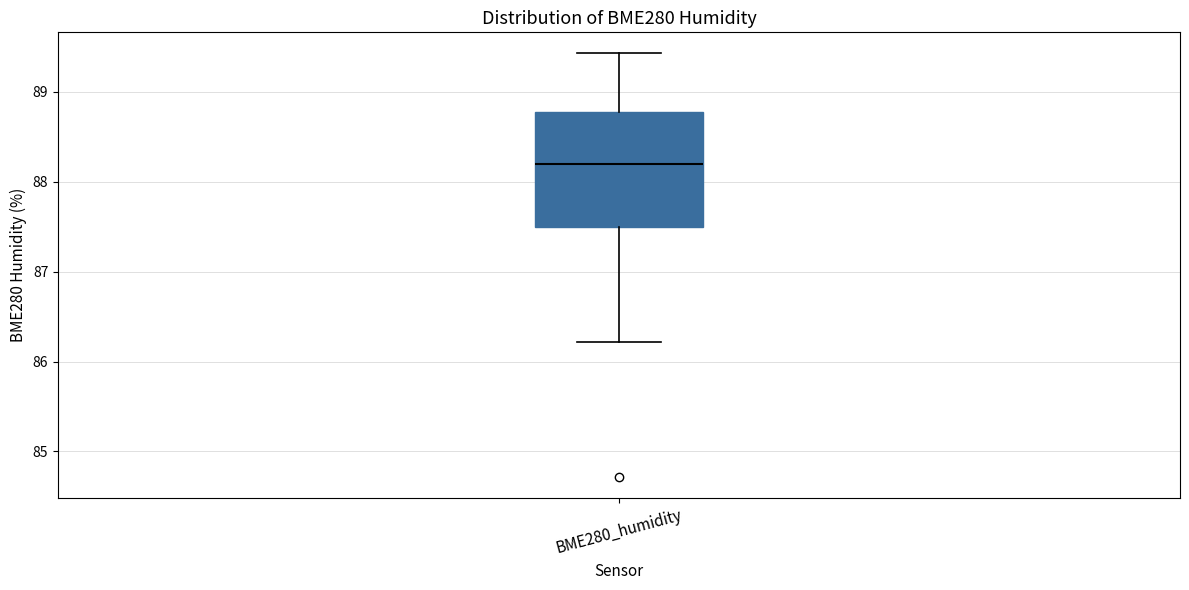

Transcribe this box plot: give where the median line is, the range the box spans, and where the two whiskers end, as read against the y-axis. The values are not printed on the chart, so give them approximately, as read against the axis.

median 88.2, box 87.5 to 88.8, whiskers 86.2 to 89.4